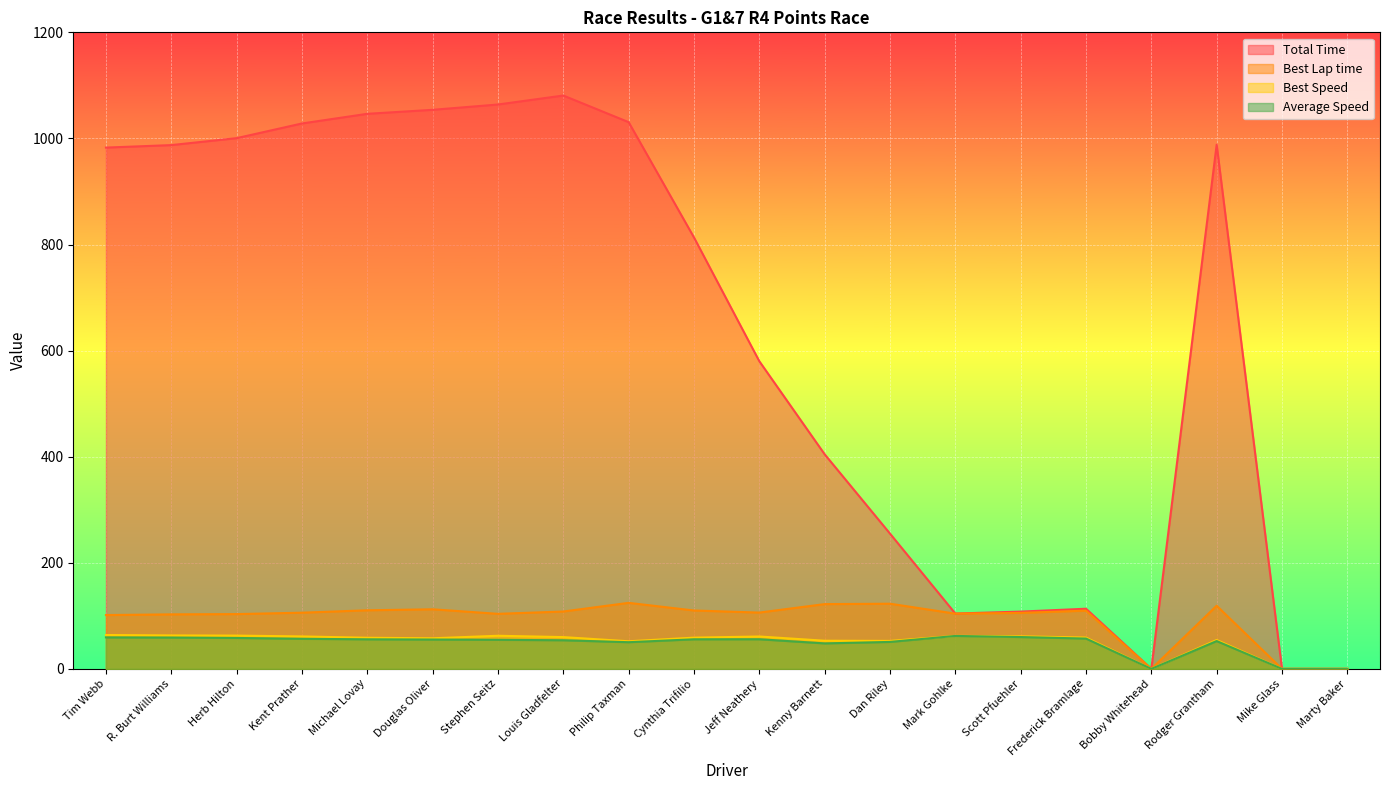

What is the label of the 19th point from the right?

R. Burt Williams